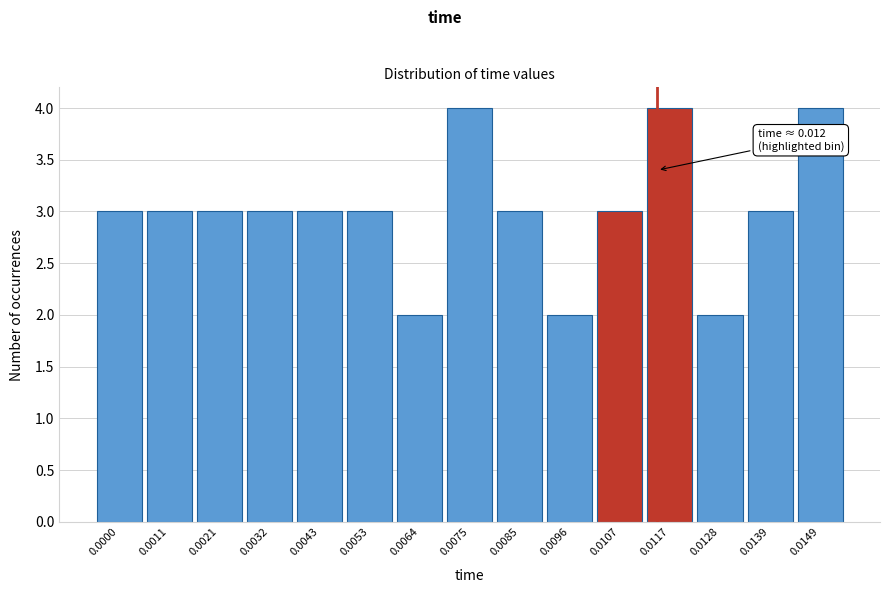

Reading left to right, transcribe all the data shown in this chart.

0.0000=3	0.0011=3	0.0021=3	0.0032=3	0.0043=3	0.0053=3	0.0064=2	0.0075=4	0.0085=3	0.0096=2	0.0107=3	0.0117=4	0.0128=2	0.0139=3	0.0149=4